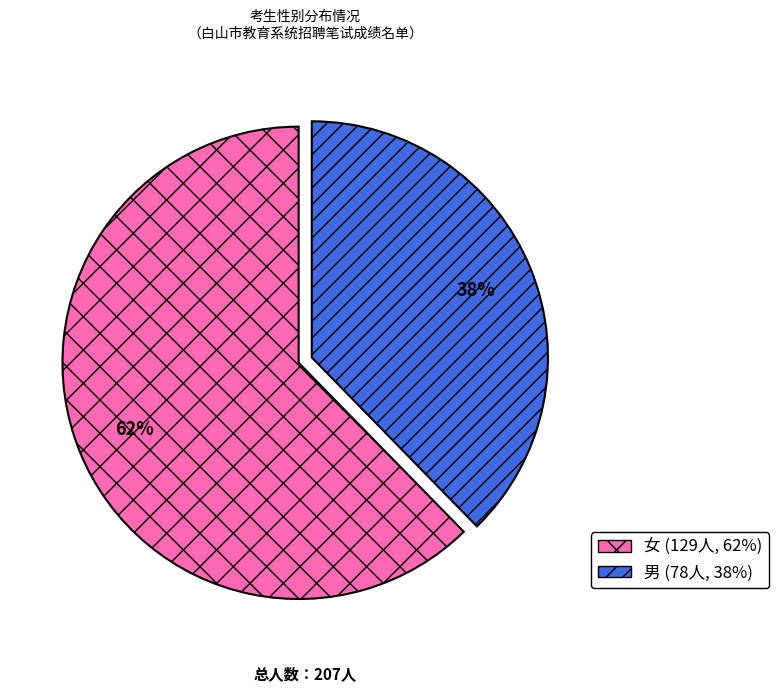

Does any single category account for the majority?

Yes